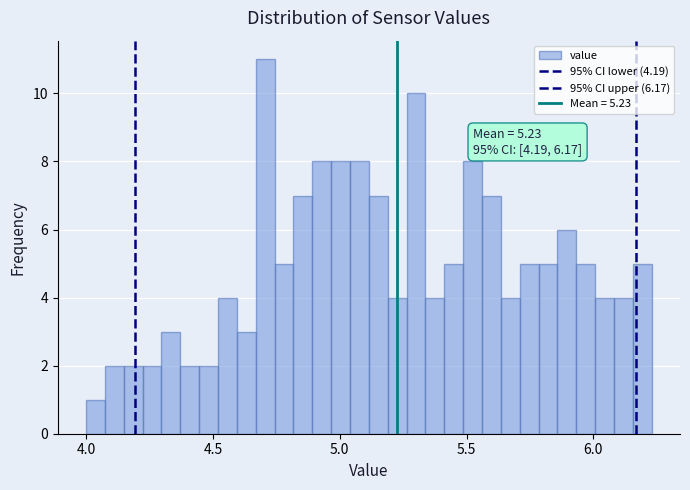

Read against the x-axis, roughly where is the centre of the tallest bar?

4.70